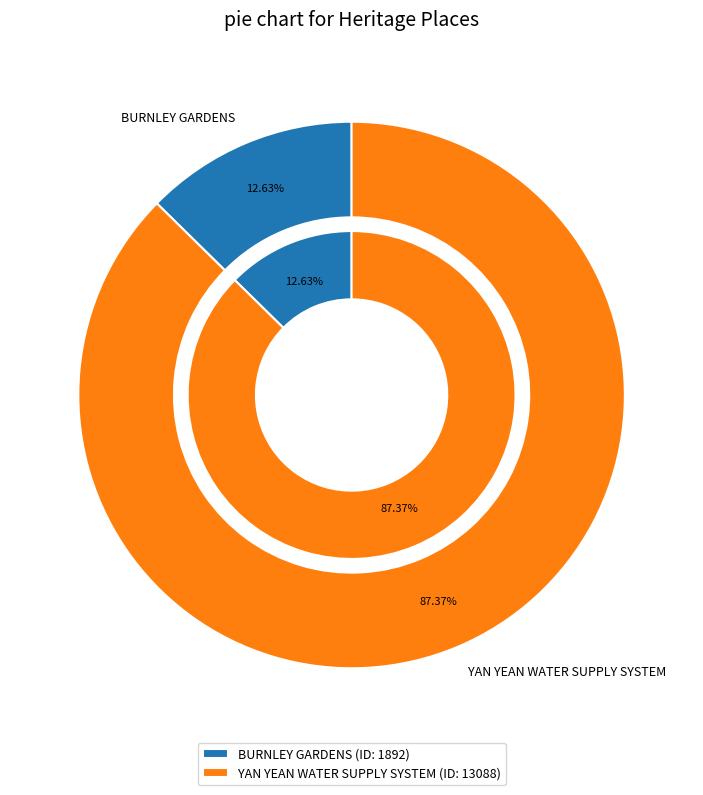

What is the change in value from BURNLEY GARDENS to YAN YEAN WATER SUPPLY SYSTEM?

+11196